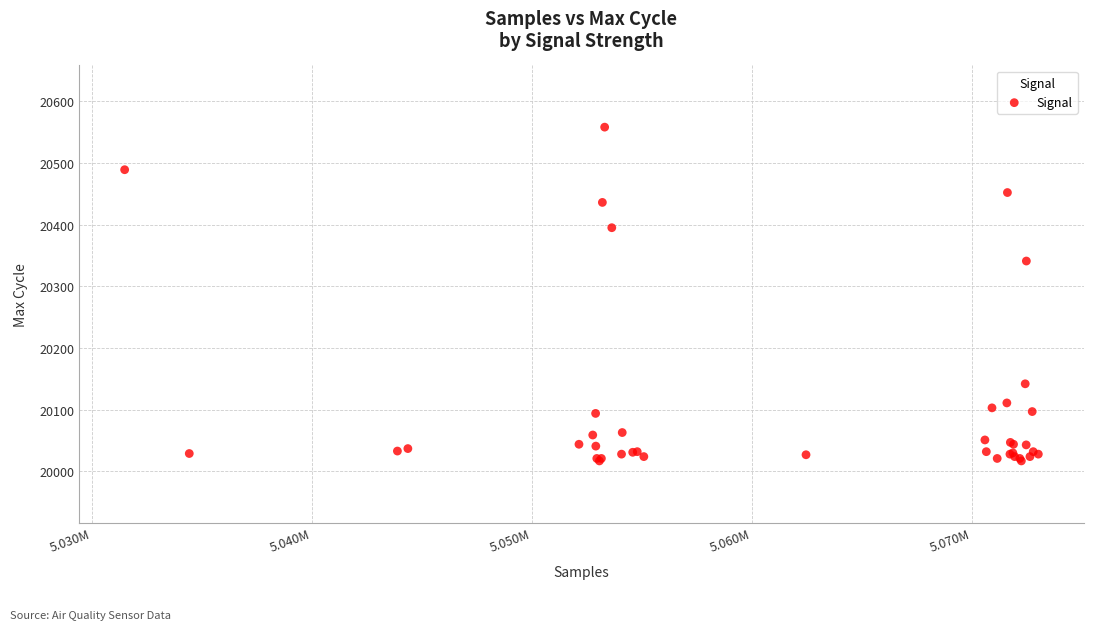

What Y value in the scatter plot is closest to 20287?

20341